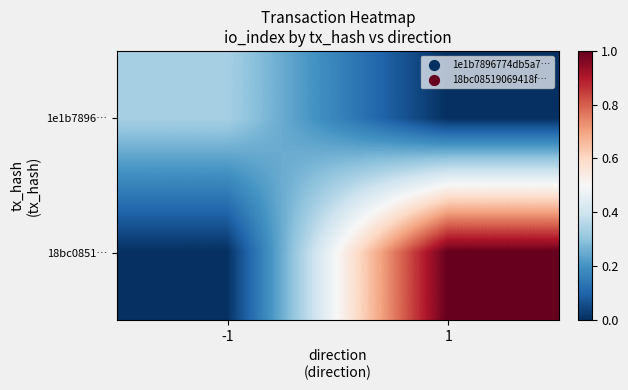

List the series in order of their overall mean, highest first.

18bc0851…, 1e1b7896…